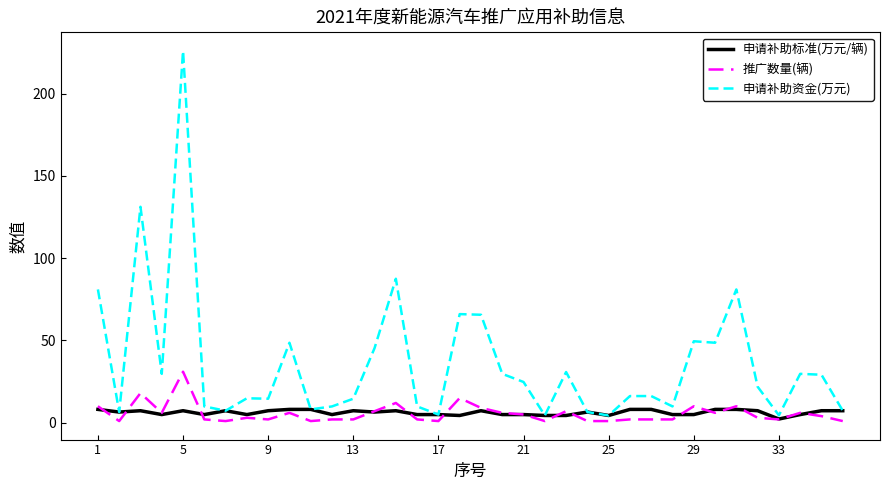

Which series has the largest total across all categories?

申请补助资金(万元)